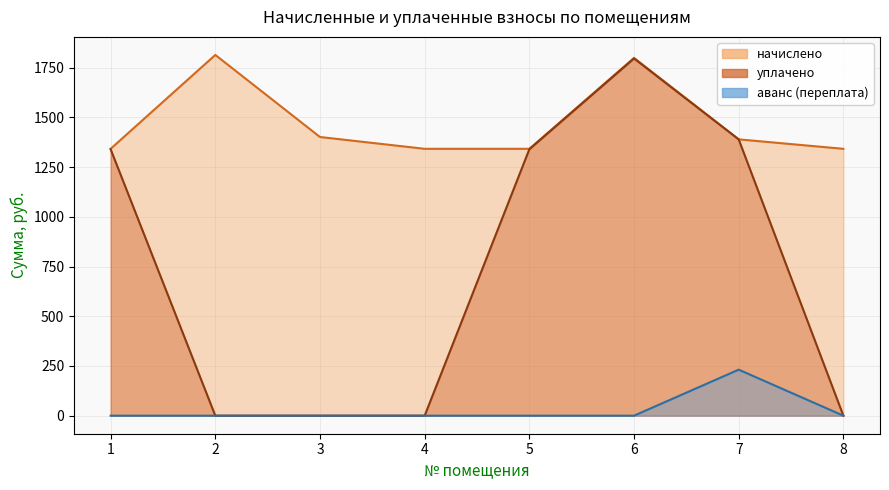

At which category does the chart reach its minimum across all series?

2